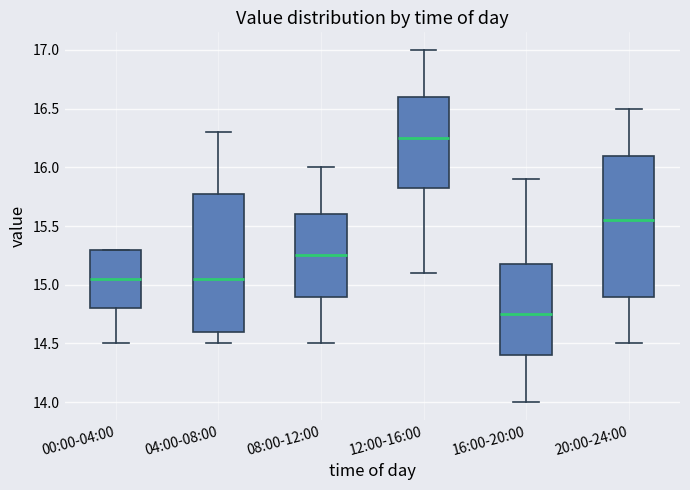

Reading left to right, transcribe this box plot: for each box, give where its median line is, the range the box spans, and where its two whiskers end, as read against the y-axis. The values are not printed on the chart, so give them approximately, as read against the axis.

00:00-04:00: median 15.05, box 14.80 to 15.30, whiskers 14.50 to 15.30
04:00-08:00: median 15.05, box 14.60 to 15.80, whiskers 14.50 to 16.30
08:00-12:00: median 15.25, box 14.90 to 15.60, whiskers 14.50 to 16.00
12:00-16:00: median 16.25, box 15.85 to 16.60, whiskers 15.10 to 17.00
16:00-20:00: median 14.75, box 14.40 to 15.20, whiskers 14.00 to 15.90
20:00-24:00: median 15.55, box 14.90 to 16.10, whiskers 14.50 to 16.50